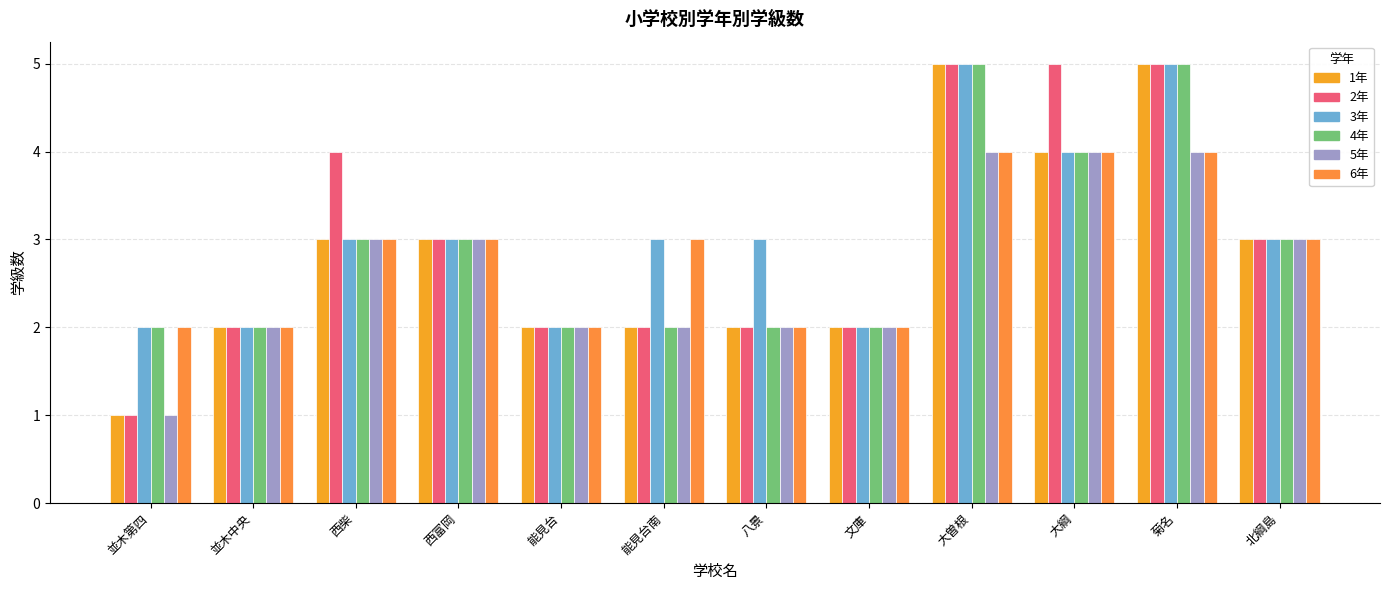

Reading left to right, list all the values displayed in this chart.

1年: 1	2	3	3	2	2	2	2	5	4	5	3
2年: 1	2	4	3	2	2	2	2	5	5	5	3
3年: 2	2	3	3	2	3	3	2	5	4	5	3
4年: 2	2	3	3	2	2	2	2	5	4	5	3
5年: 1	2	3	3	2	2	2	2	4	4	4	3
6年: 2	2	3	3	2	3	2	2	4	4	4	3